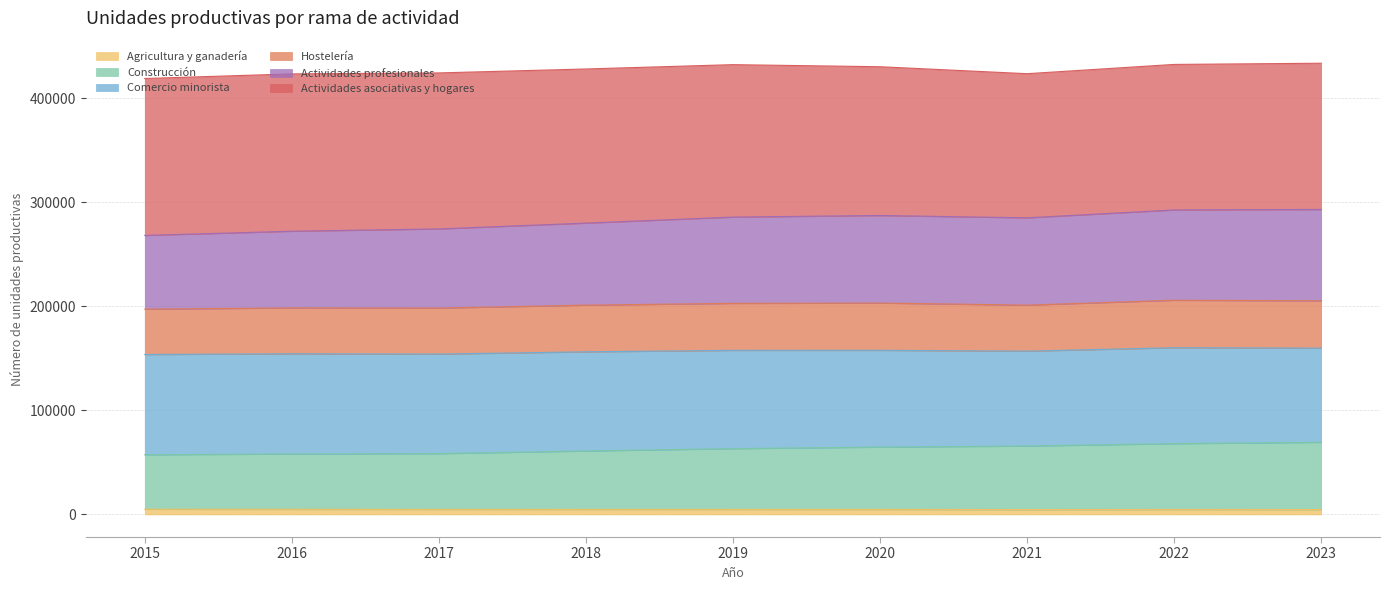

Which category has the lowest value across all series?

2021